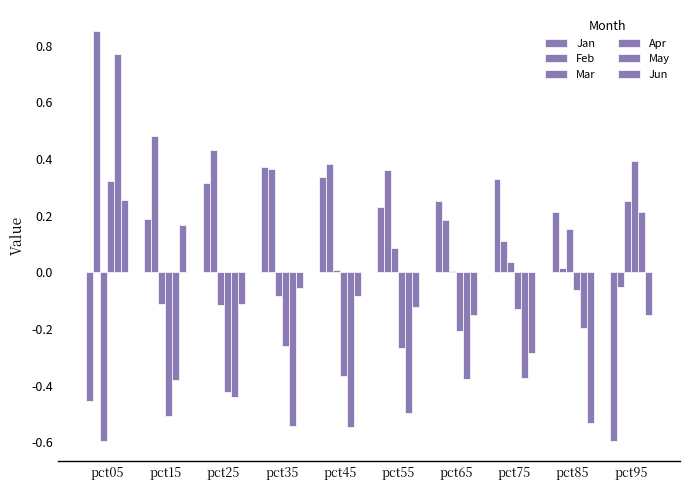

Reading left to right, extract all data points from this chart.

Jan: -0.5	0.2	0.3	0.4	0.3	0.2	0.3	0.3	0.2	-0.6
Feb: 0.9	0.5	0.4	0.4	0.4	0.4	0.2	0.1	0.0	-0.1
Mar: -0.6	-0.1	-0.1	-0.1	0.0	0.1	0.0	0.0	0.2	0.3
Apr: 0.3	-0.5	-0.4	-0.3	-0.4	-0.3	-0.2	-0.1	-0.1	0.4
May: 0.8	-0.4	-0.4	-0.5	-0.5	-0.5	-0.4	-0.4	-0.2	0.2
Jun: 0.3	0.2	-0.1	-0.1	-0.1	-0.1	-0.2	-0.3	-0.5	-0.2